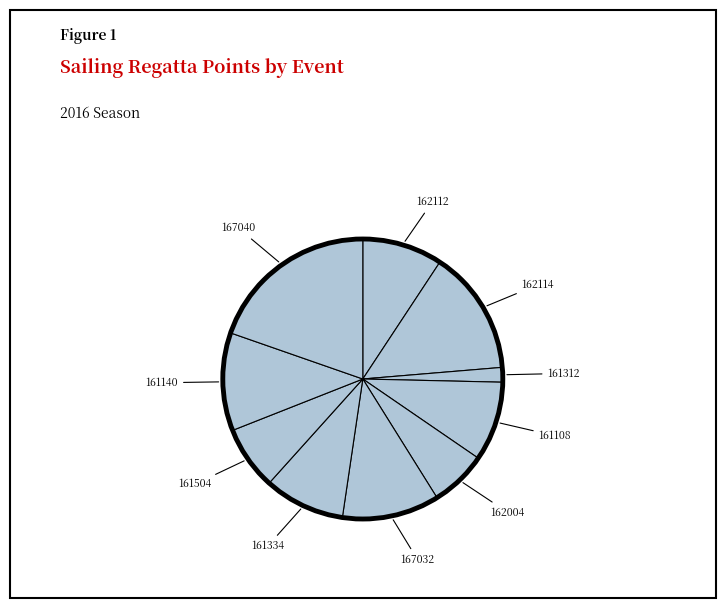

Does any single category account for the majority?

No